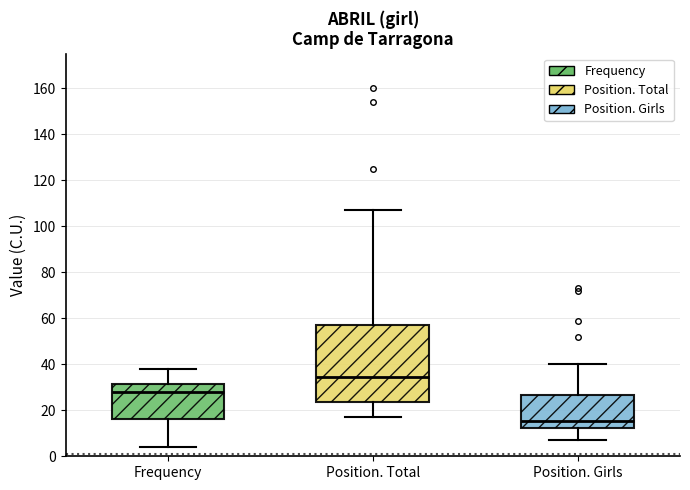

Reading left to right, read every box against the y-axis: the position of its median line, the range the box covers, and the ends of its whiskers. The values are not printed on the chart, so give them approximately, as read against the axis.

Frequency: median 28, box 16 to 32, whiskers 4 to 38
Position. Total: median 34, box 24 to 58, whiskers 18 to 108
Position. Girls: median 16, box 12 to 26, whiskers 8 to 40